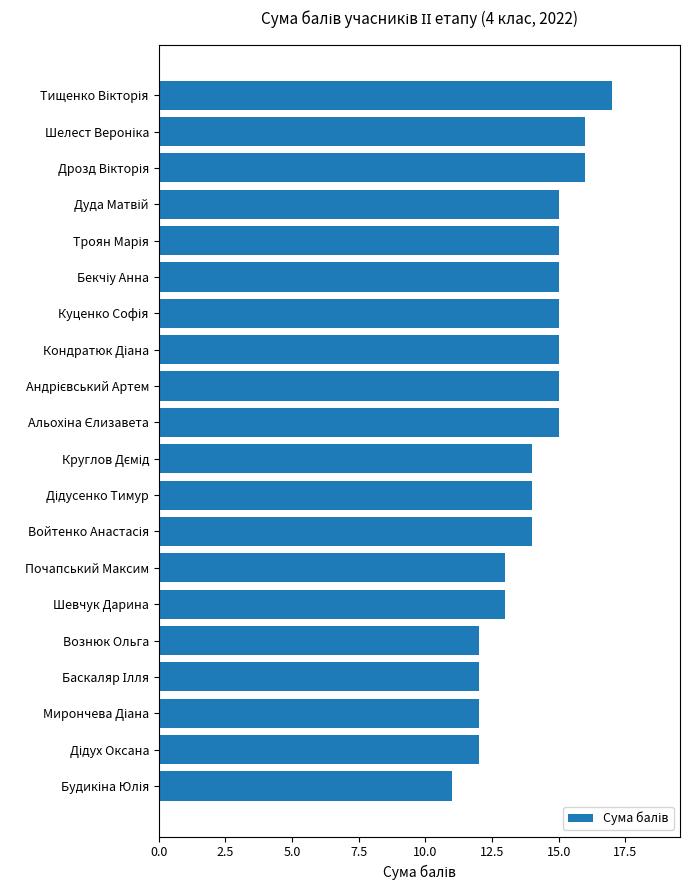

What is the label of the 5th bar from the bottom?

Вознюк Ольга